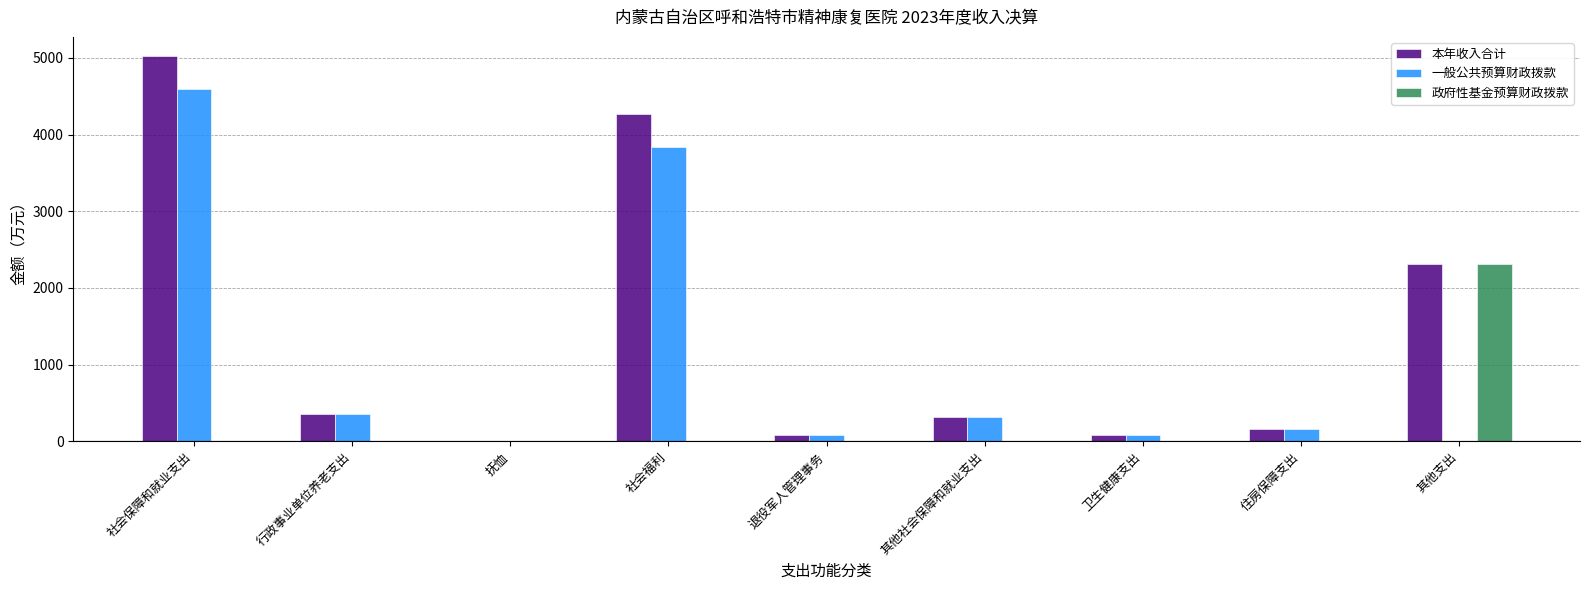

Between 社会福利 and 其他社会保障和就业支出, which series saw the biggest shift?

本年收入合计